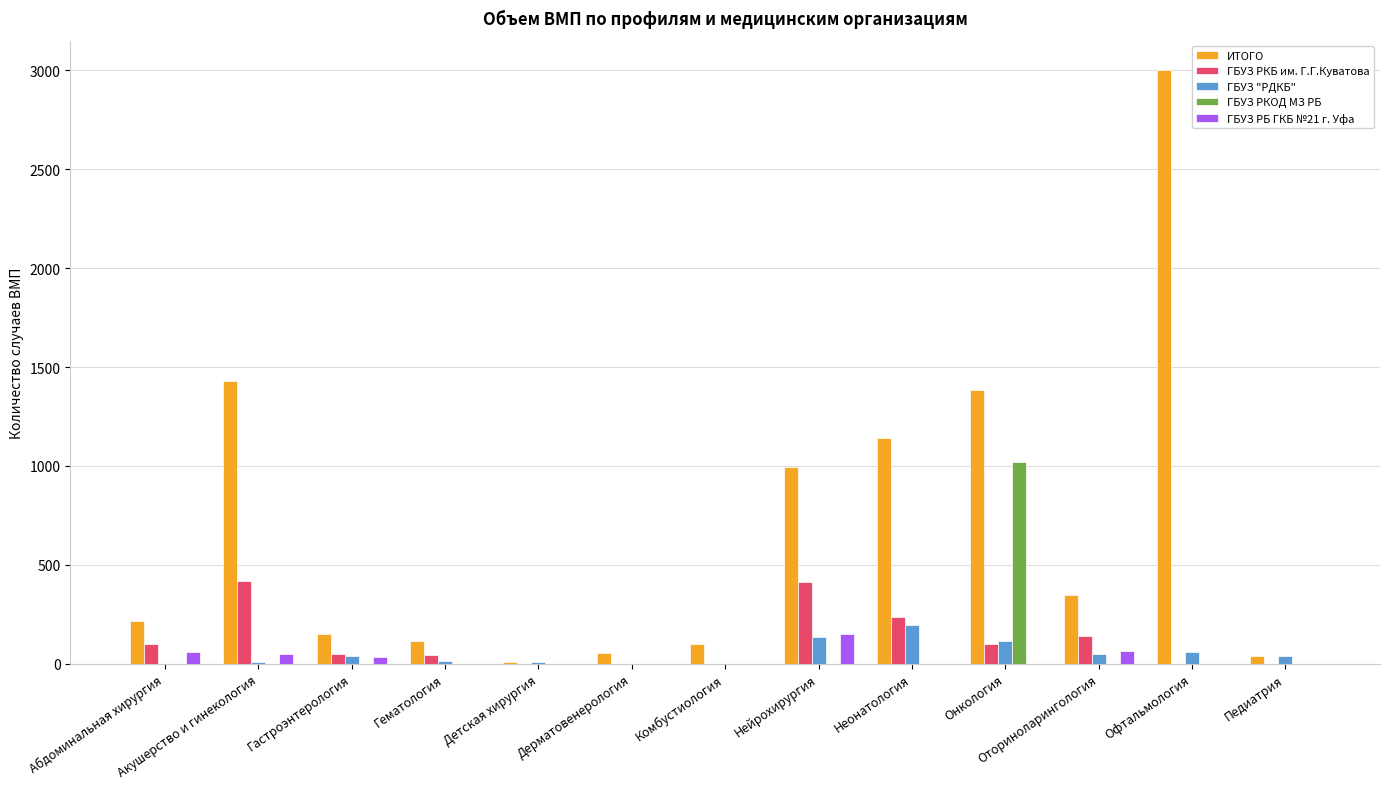

At which category is the sum across all series the highest?

Офтальмология